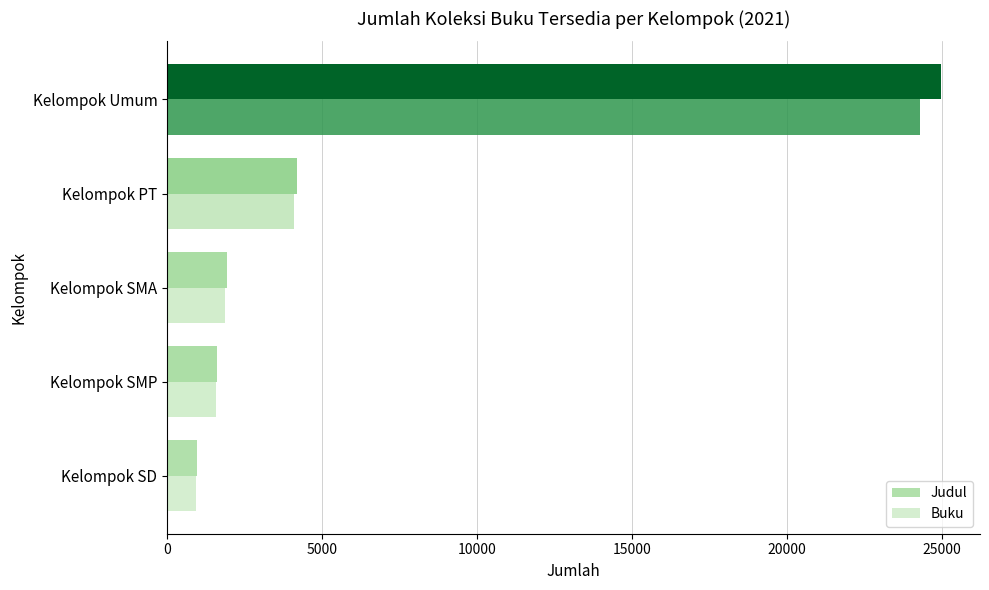

What are all the series names shown in the legend?

Judul, Buku